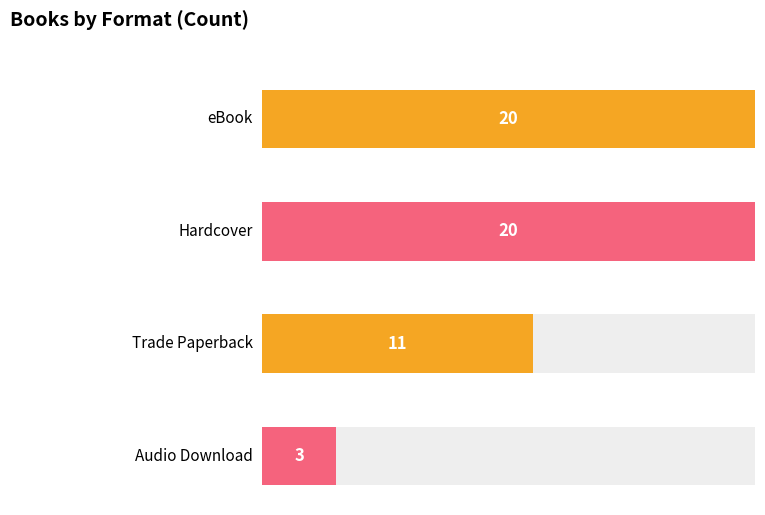

Between Trade Paperback and Hardcover, which is larger?

Hardcover